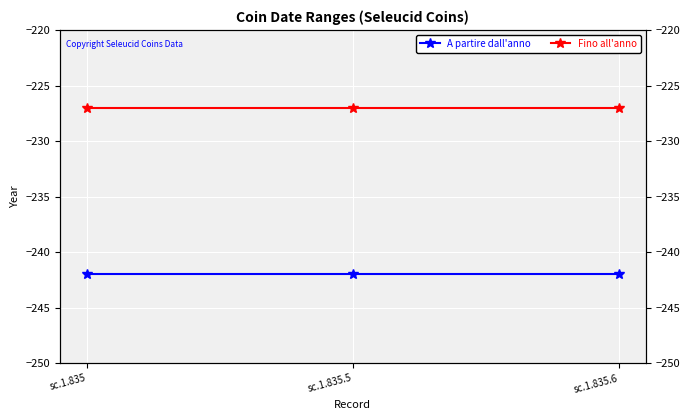

What is the label of the 1st point from the right?

sc.1.835.6